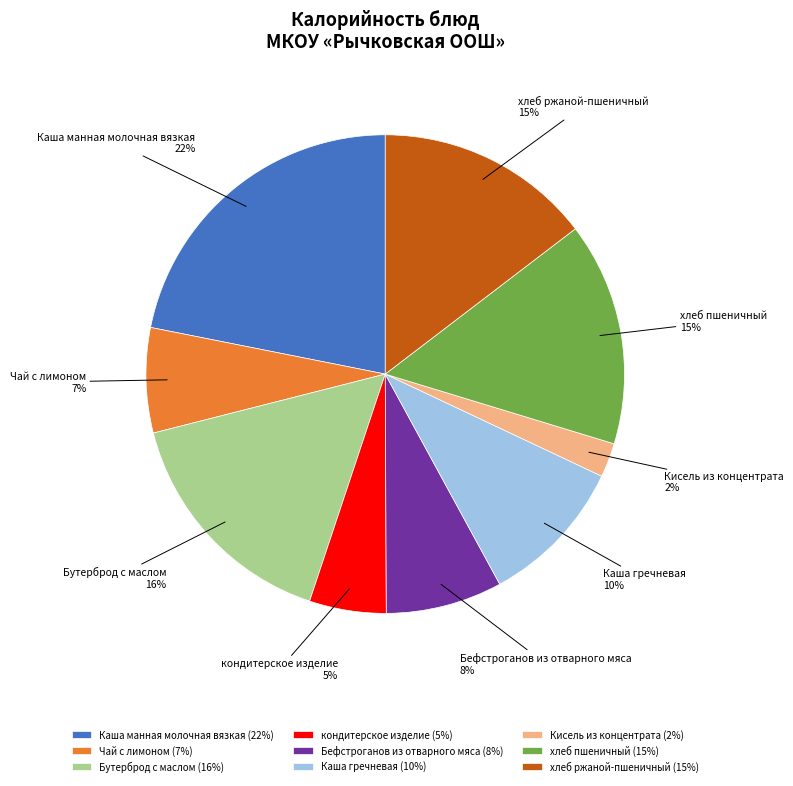

To the nearest percent, what percentage of the pie is Каша манная молочная вязкая?

22%